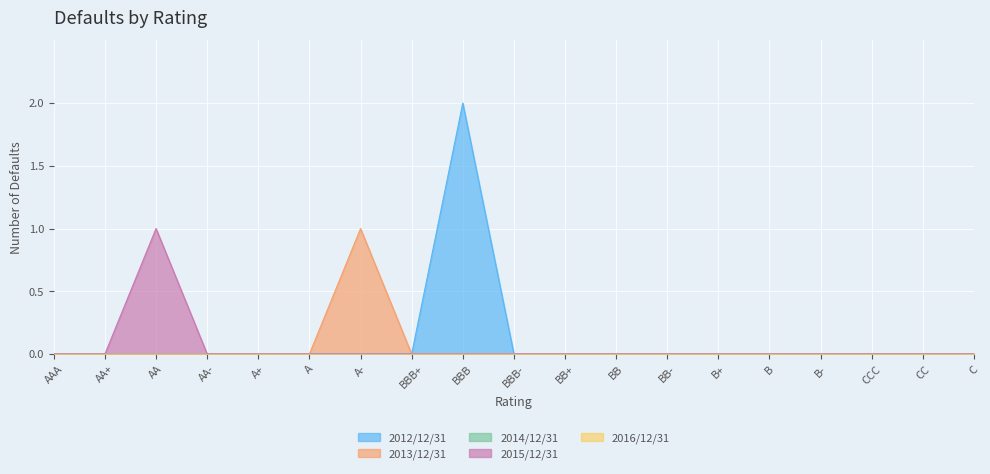

What is the difference between the highest and lowest values at A-?

1